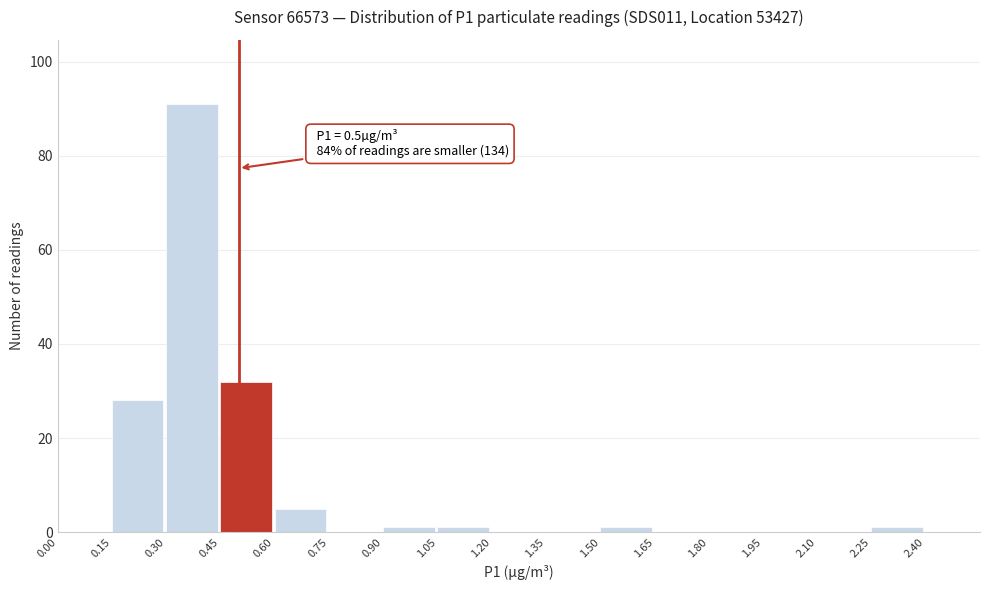

Which range on the x-axis has the tallest bar?

0.30 to 0.45